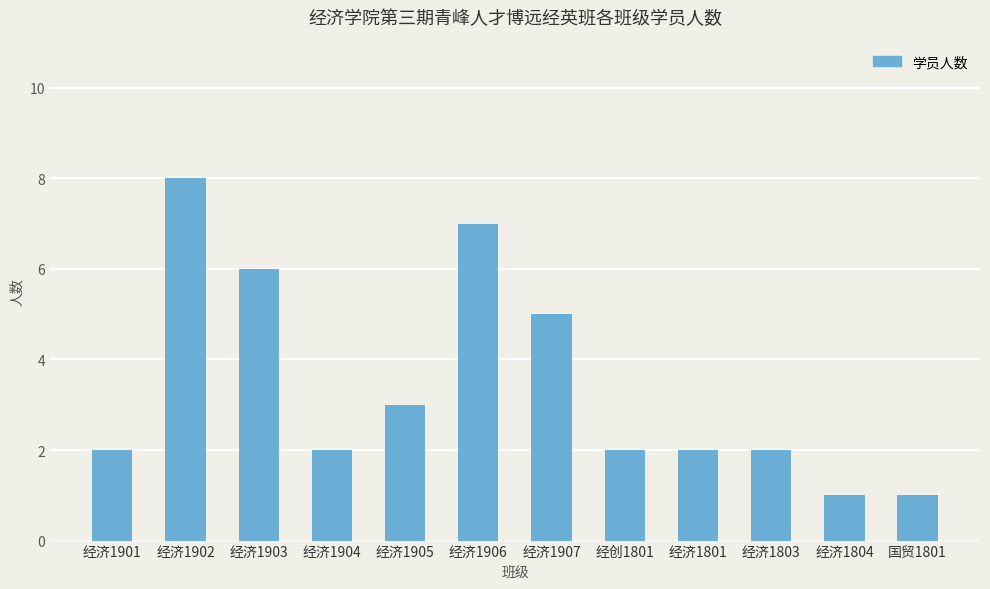

Approximately how many times larger is the value at 国贸1801 compared to 经济1902?

0.1